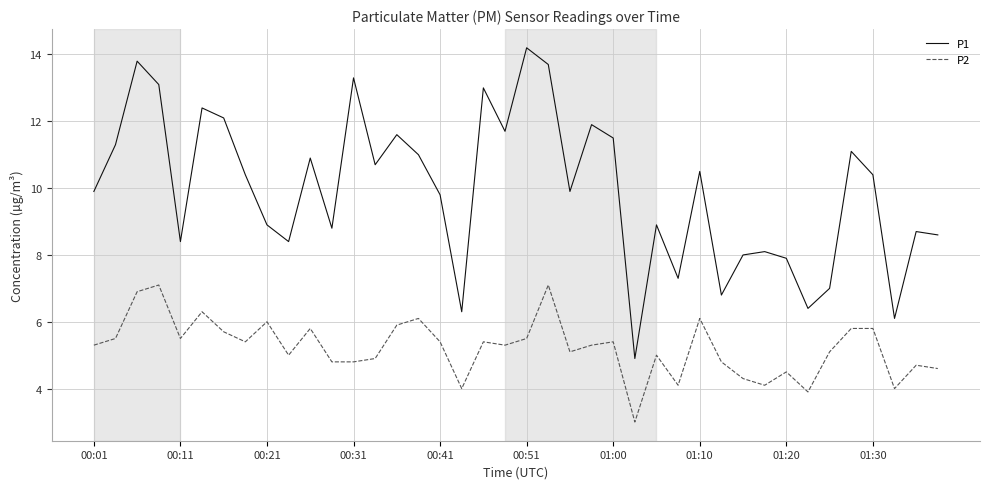

True or false: P1 has more than 1 points higher than both neighbors.

True